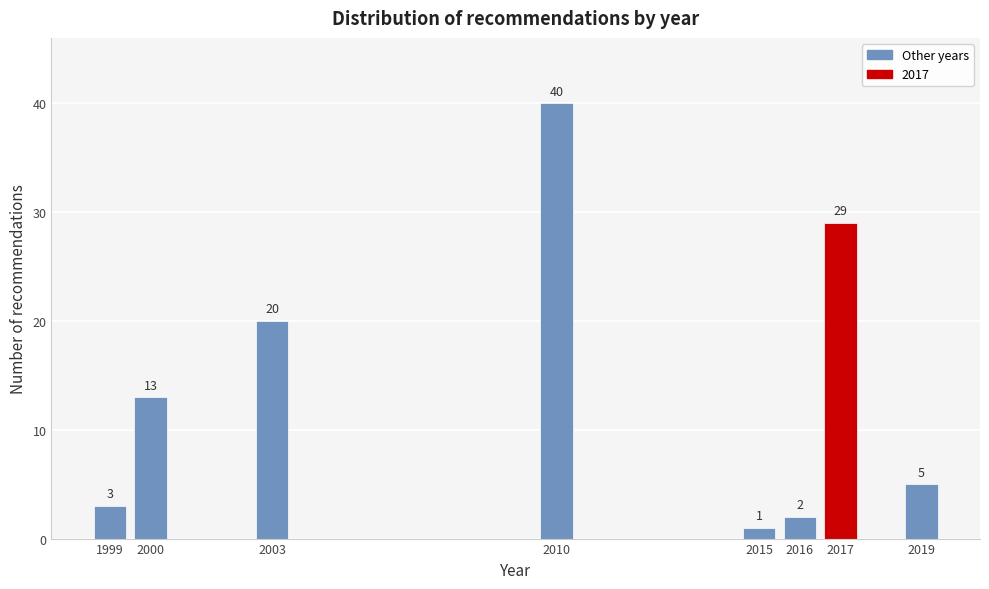

Reading left to right, extract all data points from this chart.

3	13	20	40	1	2	29	5